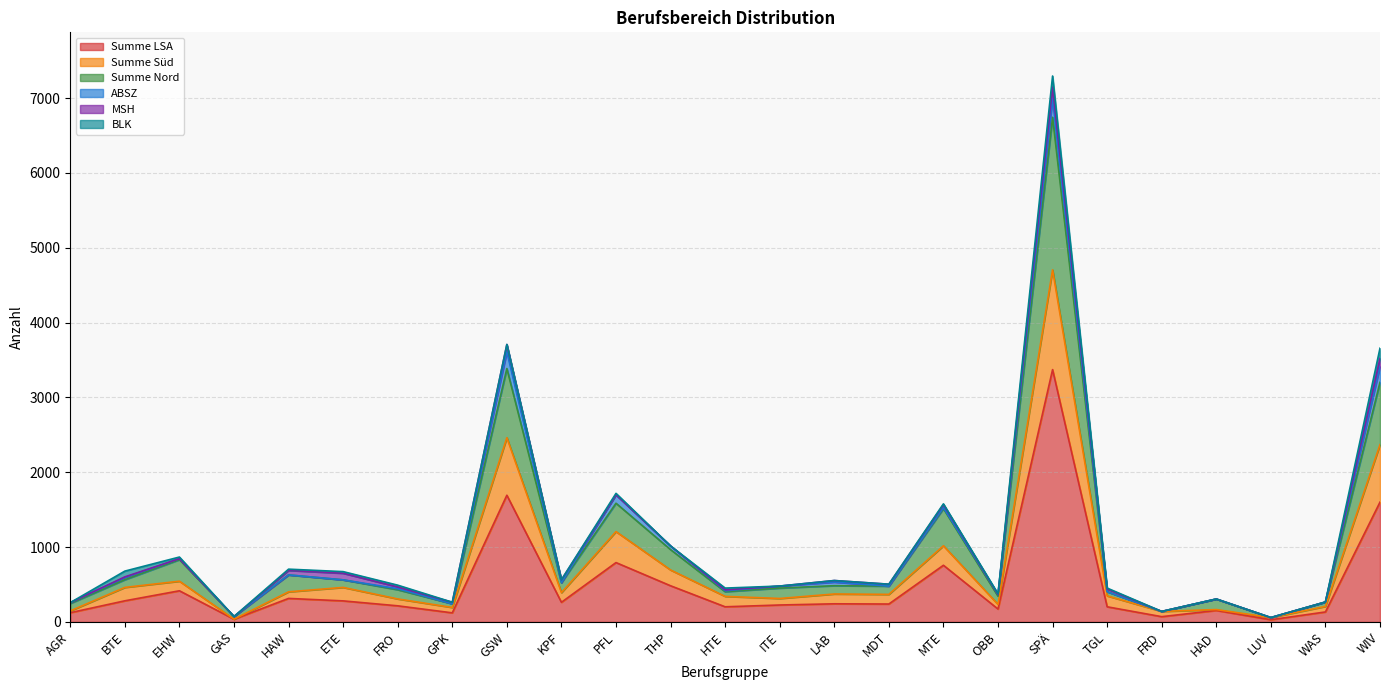

How many lines are shown in the chart?

6